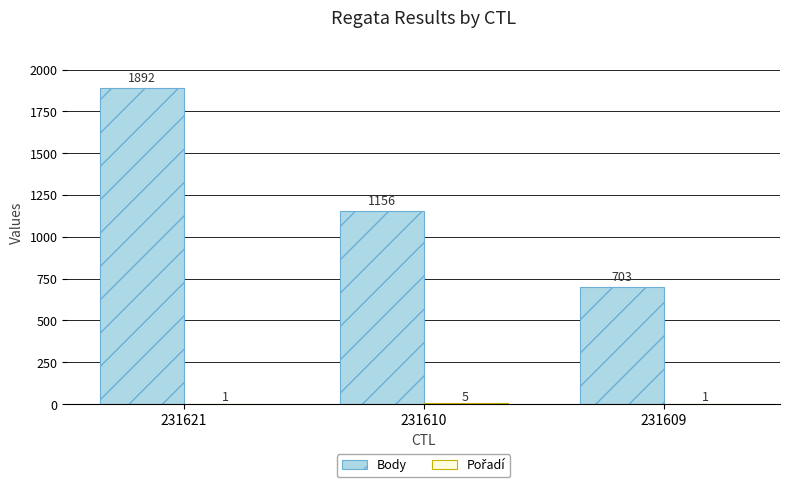

How many distinct data groups are displayed?

2